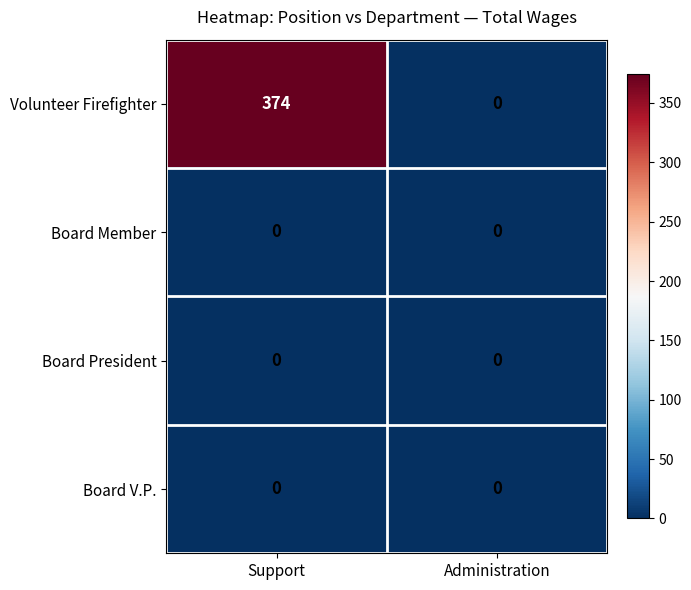

How many data points does each series have?

2